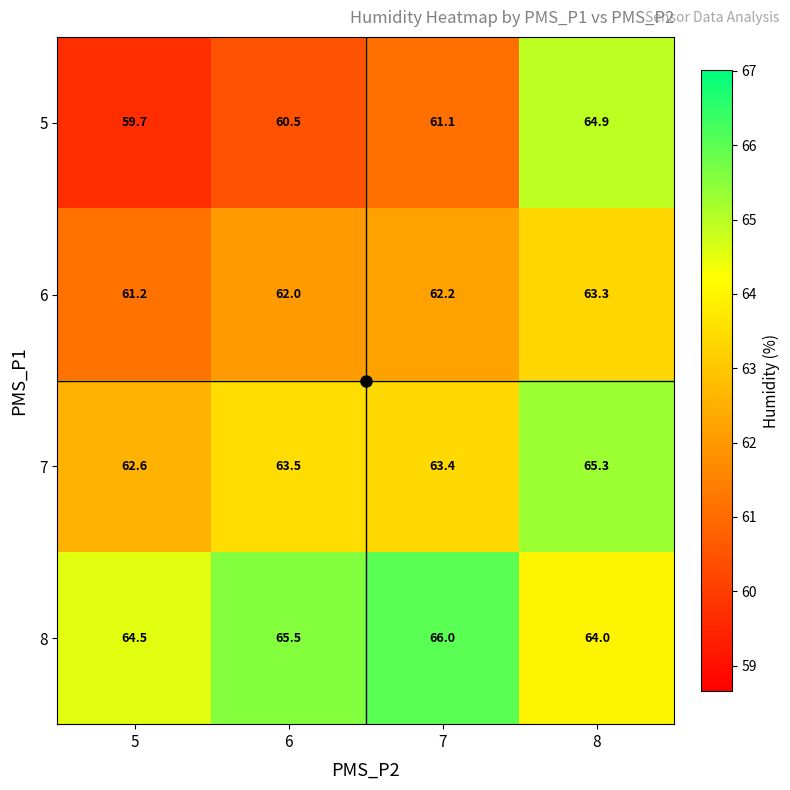

Which series changed the most between 5 and 6?

8